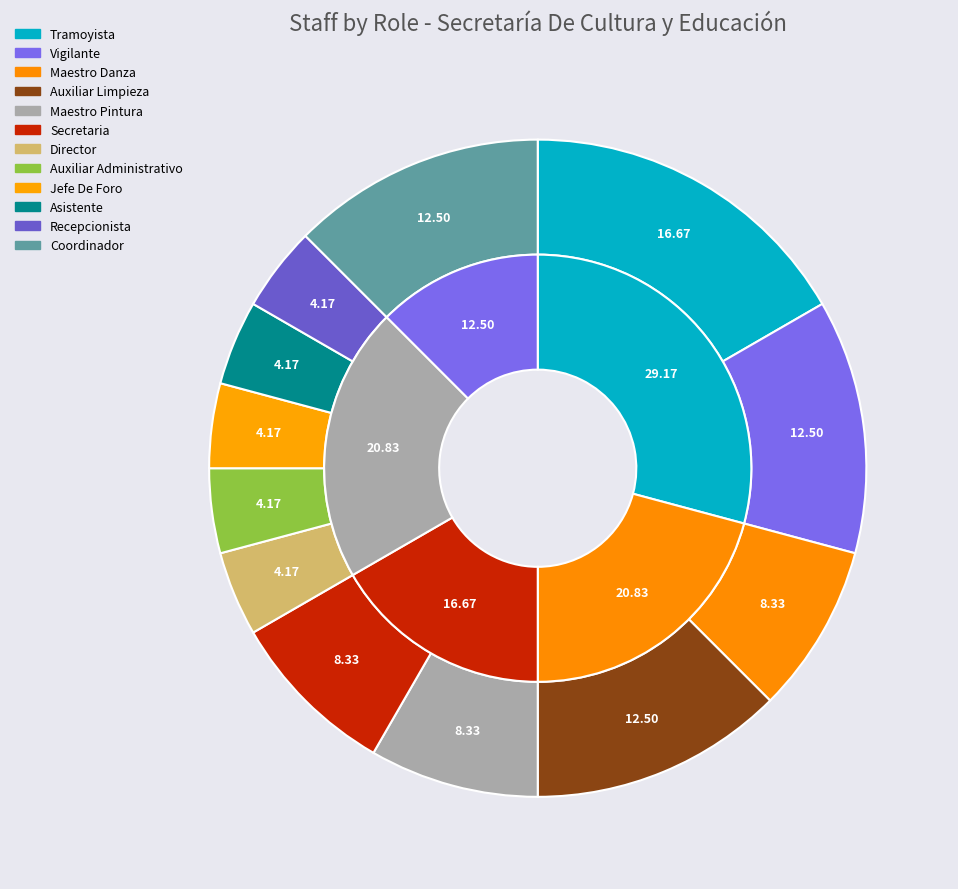

Is there a majority slice in this chart?

No